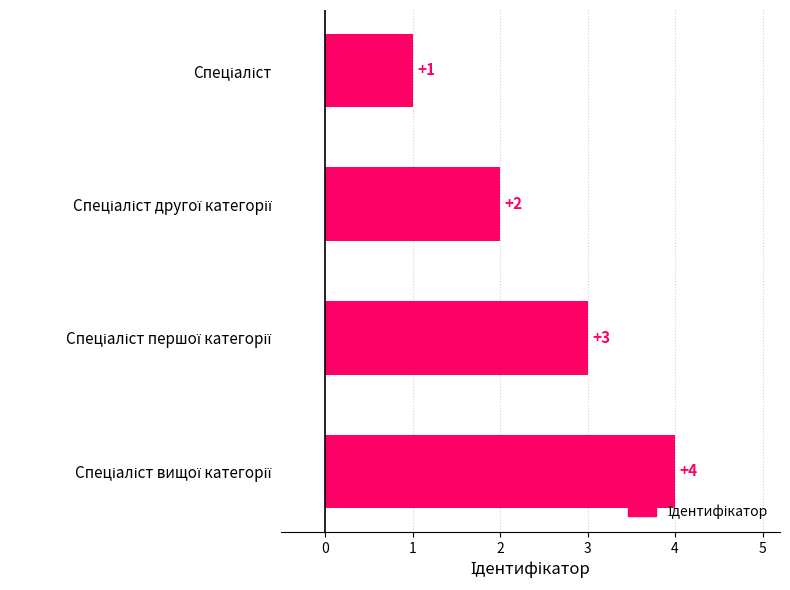

How many data points are less than 3?

2